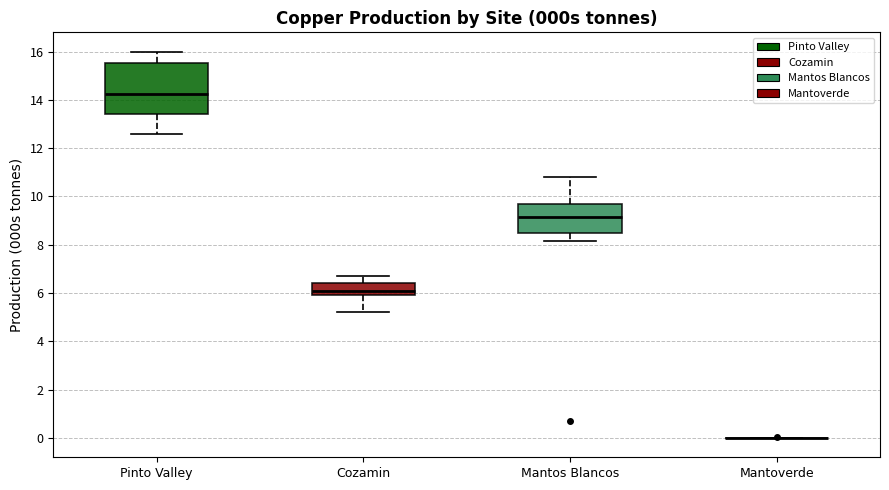

Reading left to right, transcribe this box plot: for each box, give where its median line is, the range the box spans, and where its two whiskers end, as read against the y-axis. The values are not printed on the chart, so give them approximately, as read against the axis.

Pinto Valley: median 14.2, box 13.4 to 15.6, whiskers 12.6 to 16.0
Cozamin: median 6.0 (inside the box), box 6.0 to 6.4, whiskers 5.2 to 6.8
Mantos Blancos: median 9.2, box 8.4 to 9.6, whiskers 8.2 to 10.8
Mantoverde: box collapsed to a line at 0.0, whiskers 0.0 to 0.0